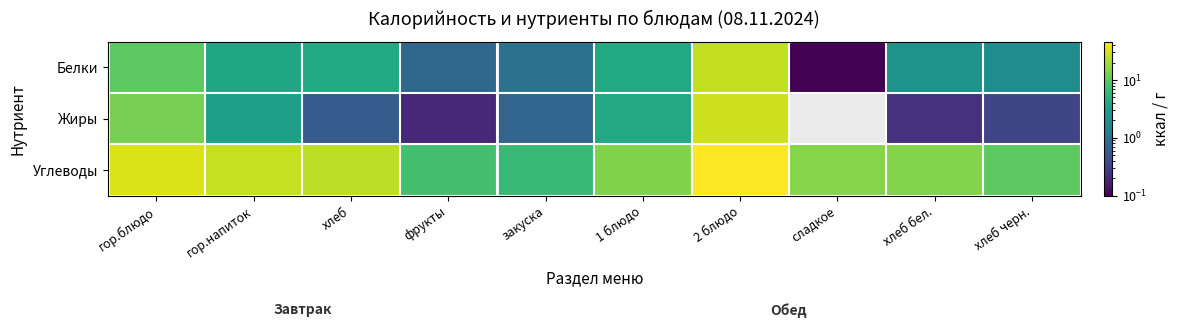

How many categories are shown in the chart?

10